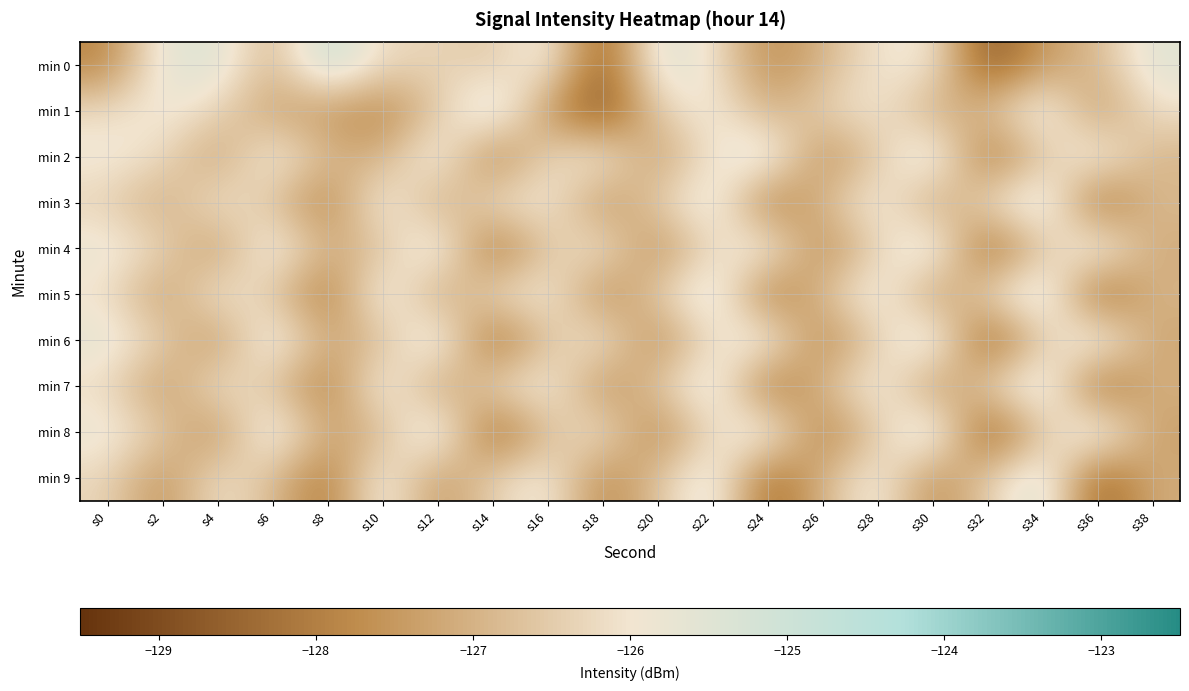

Reading left to right, extract all data points from this chart.

min 0: s0=-127.9	s2=-125.6	s4=-125.4	s6=-127.1	s8=-124.8	s10=-126.3	s12=-126.3	s14=-126.6	s16=-125.6	s18=-128.8	s20=-125.4	s22=-126.0	s24=-127.8	s26=-127.0	s28=-126.0	s30=-125.8	s32=-128.9	s34=-127.4	s36=-126.9	s38=-125.5
min 1: s0=-126.2	s2=-125.8	s4=-126.3	s6=-127.3	s8=-127.5	s10=-127.9	s12=-126.6	s14=-125.0	s16=-127.6	s18=-129.0	s20=-126.5	s22=-125.7	s24=-127.1	s26=-126.4	s28=-125.9	s30=-127.2	s32=-126.8	s34=-125.3	s36=-127.6	s38=-126.1
min 2: s0=-125.8	s2=-126.2	s4=-127.4	s6=-125.6	s8=-126.9	s10=-127.1	s12=-125.4	s14=-128.1	s16=-126.3	s18=-125.7	s20=-127.5	s22=-126.0	s24=-125.2	s26=-127.8	s28=-126.6	s30=-125.1	s32=-128.3	s34=-126.7	s36=-125.5	s38=-127.0
min 3: s0=-126.4	s2=-127.2	s4=-125.9	s6=-126.7	s8=-128.0	s10=-125.5	s12=-127.3	s14=-126.1	s16=-125.8	s18=-127.7	s20=-126.5	s22=-125.3	s24=-128.2	s26=-126.9	s28=-125.6	s30=-127.4	s32=-126.2	s34=-125.0	s36=-128.5	s38=-126.8
min 4: s0=-125.7	s2=-126.3	s4=-127.6	s6=-125.4	s8=-127.1	s10=-126.8	s12=-125.2	s14=-128.4	s16=-126.6	s18=-125.9	s20=-127.8	s22=-126.2	s24=-125.5	s26=-127.9	s28=-126.4	s30=-125.1	s32=-128.6	s34=-126.7	s36=-125.3	s38=-127.2
min 5: s0=-126.1	s2=-127.5	s4=-125.8	s6=-126.6	s8=-128.2	s10=-125.3	s12=-127.4	s14=-126.2	s16=-125.7	s18=-127.9	s20=-126.5	s22=-125.1	s24=-128.3	s26=-126.8	s28=-125.4	s30=-127.6	s32=-126.3	s34=-124.9	s36=-128.7	s38=-126.9
min 6: s0=-125.6	s2=-126.4	s4=-127.7	s6=-125.3	s8=-127.2	s10=-126.9	s12=-125.1	s14=-128.5	s16=-126.7	s18=-125.8	s20=-127.9	s22=-126.1	s24=-125.4	s26=-128.0	s28=-126.5	s30=-125.0	s32=-128.8	s34=-126.6	s36=-125.2	s38=-127.3
min 7: s0=-126.2	s2=-127.6	s4=-125.9	s6=-126.7	s8=-128.1	s10=-125.4	s12=-127.5	s14=-126.3	s16=-125.6	s18=-127.8	s20=-126.6	s22=-125.2	s24=-128.4	s26=-126.9	s28=-125.5	s30=-127.7	s32=-126.4	s34=-125.0	s36=-128.6	s38=-127.0
min 8: s0=-125.7	s2=-126.5	s4=-127.8	s6=-125.2	s8=-127.3	s10=-127.0	s12=-125.0	s14=-128.6	s16=-126.8	s18=-125.9	s20=-128.0	s22=-126.2	s24=-125.3	s26=-128.1	s28=-126.6	s30=-124.9	s32=-128.9	s34=-126.7	s36=-125.1	s38=-127.4
min 9: s0=-126.3	s2=-127.7	s4=-126.0	s6=-126.8	s8=-128.2	s10=-125.5	s12=-127.6	s14=-126.4	s16=-125.7	s18=-127.9	s20=-126.7	s22=-125.3	s24=-128.5	s26=-127.0	s28=-125.6	s30=-127.8	s32=-126.5	s34=-125.1	s36=-128.7	s38=-127.1